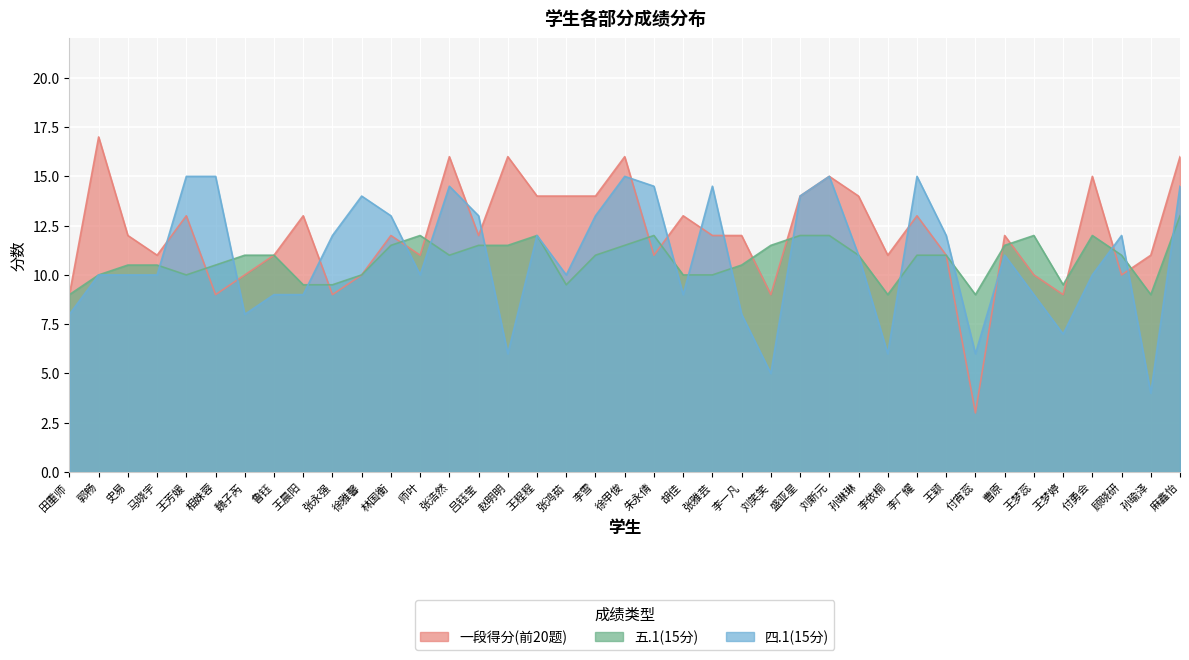

True or false: 四.1(15分) has a value of 5.8 at 史易.

False